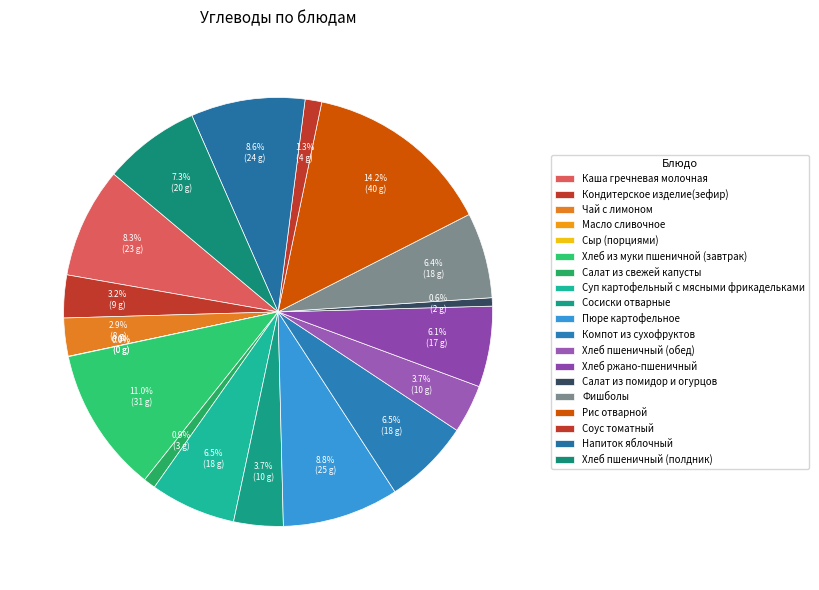

Count the number of slices in the pie.

19